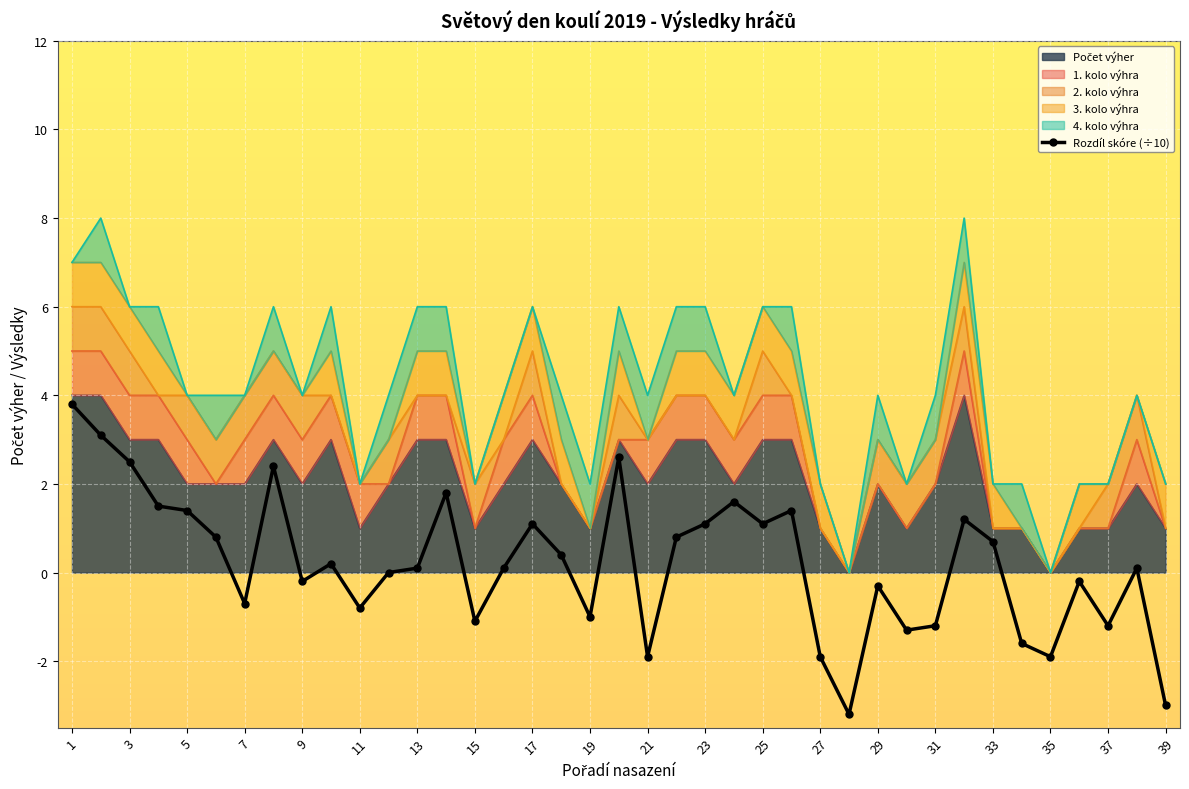

How many interior local valleys (lower than both neighbors) does the data have?

11